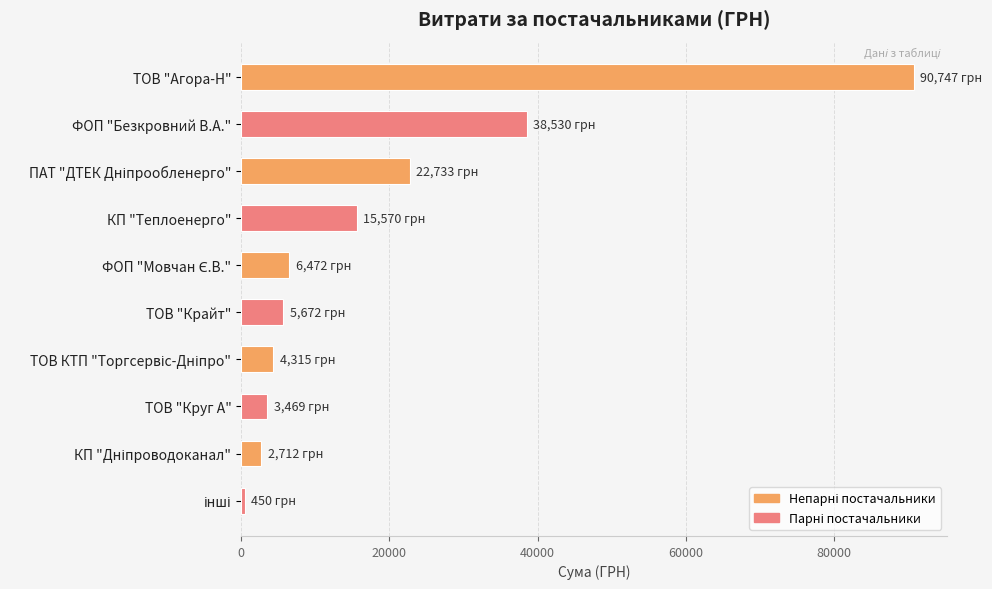

What is the difference between the maximum and minimum values?

90296.6